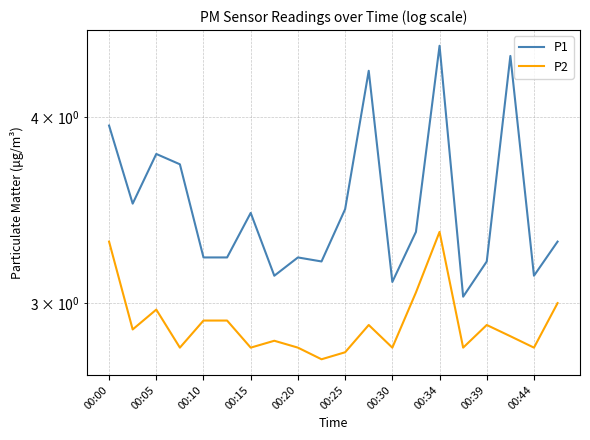

Is this an area chart (filled region under the line)?

No